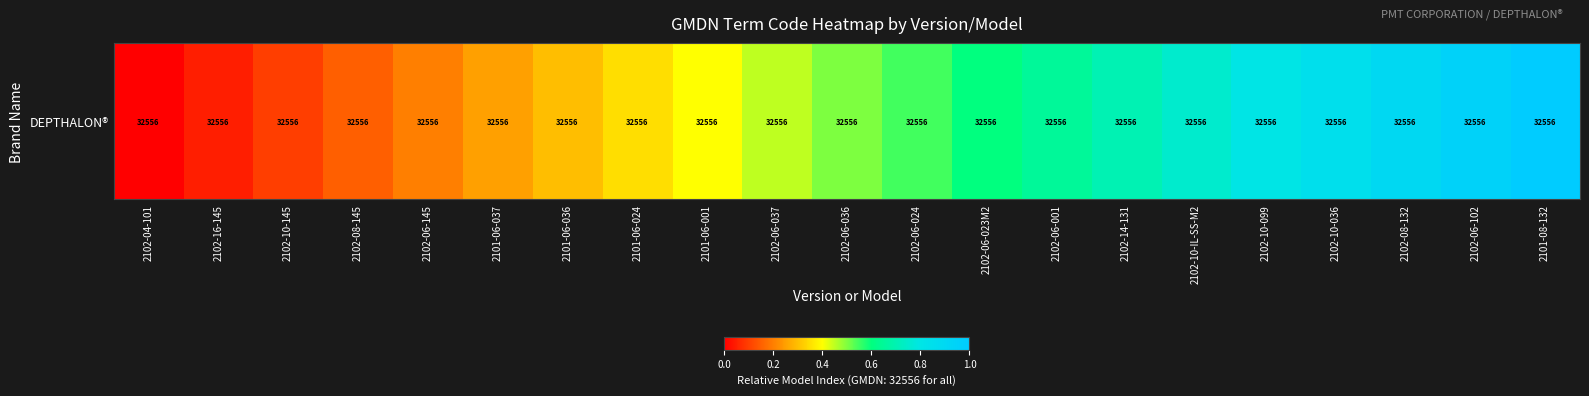

The chart shows a value of 0.8 at 2102-10-IL-SS-M2. True or false?

True